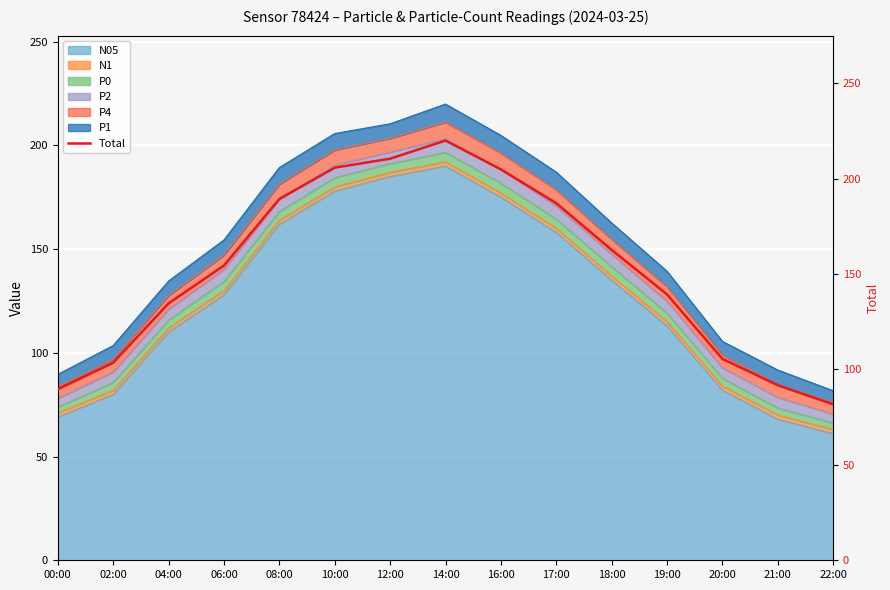

What is the difference between the values at 19:00 and 02:00?

35.8